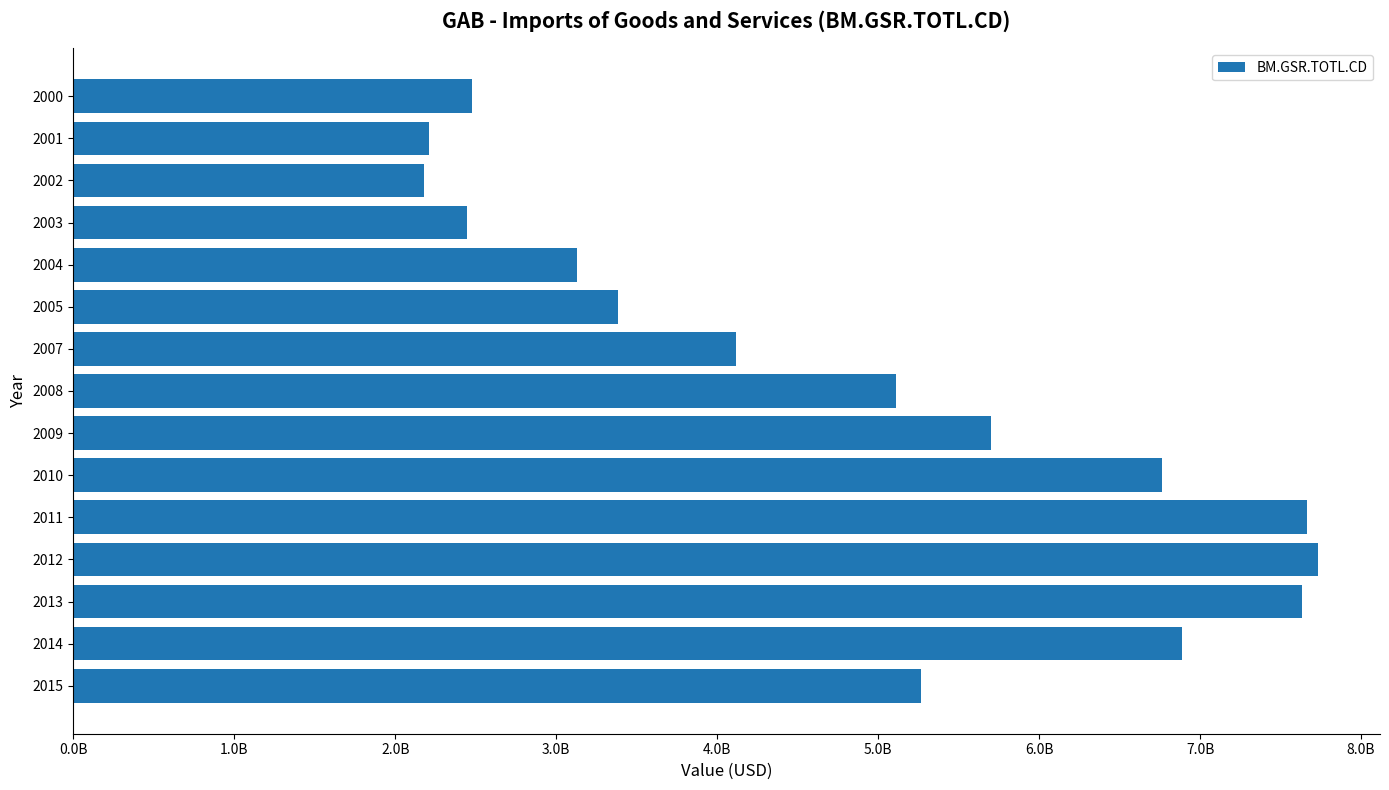

Are the bars horizontal?

Yes